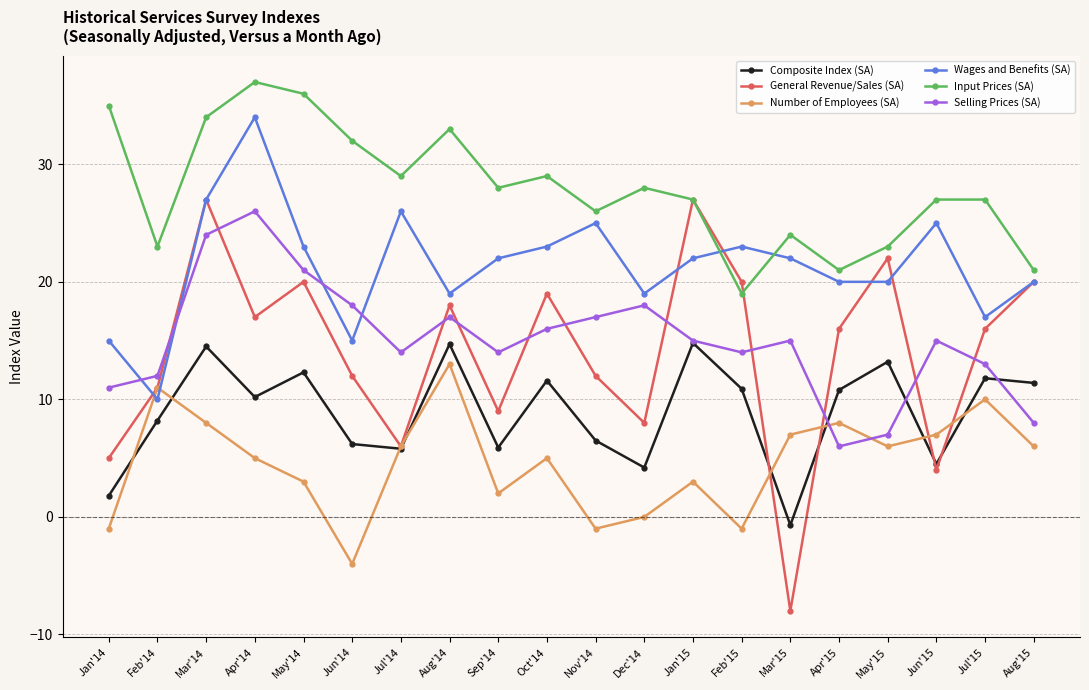

How many interior local valleys does the Number of Employees (SA) series have?

5